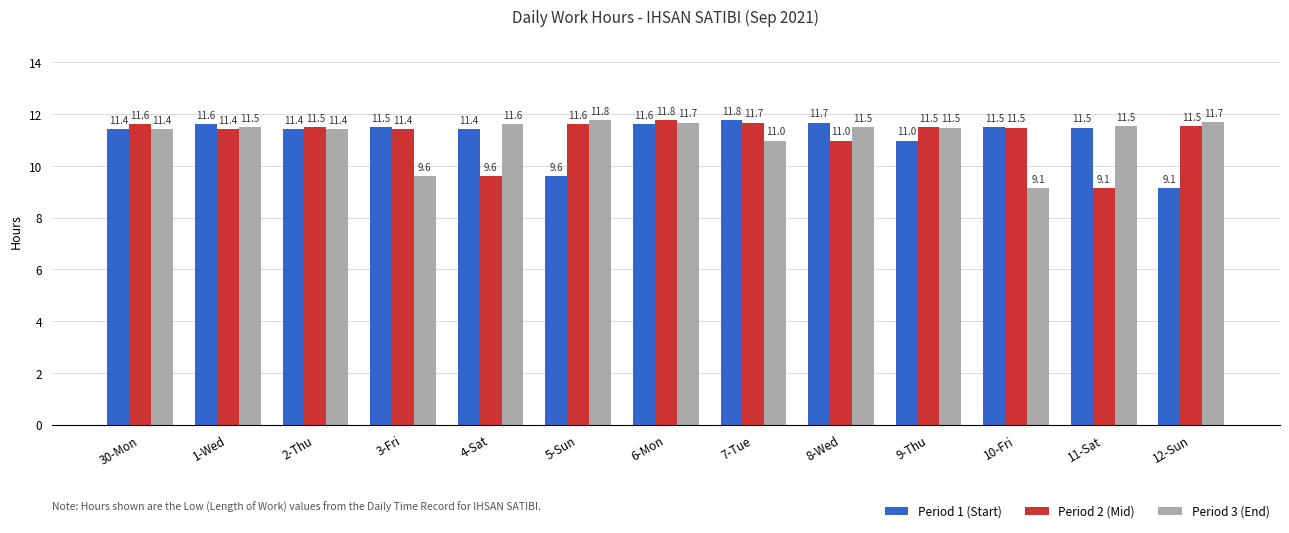

Which series changed the most between 9-Thu and 12-Sun?

Period 1 (Start)